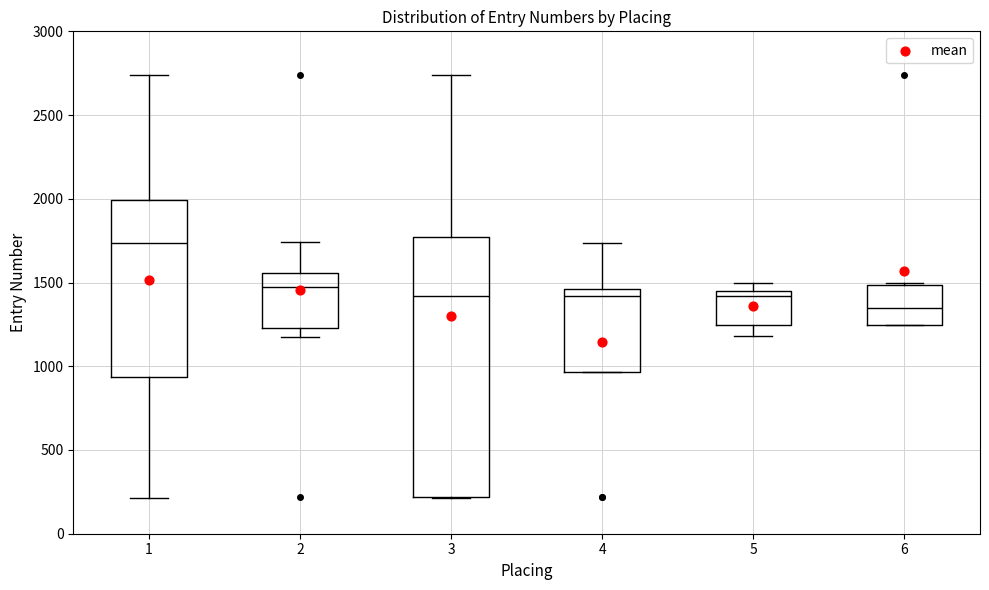

Reading left to right, transcribe this box plot: for each box, give where its median line is, the range the box spans, and where its two whiskers end, as read against the y-axis. The values are not printed on the chart, so give them approximately, as read against the axis.

1: median 1750, box 950 to 2000, whiskers 200 to 2750
2: median 1450, box 1250 to 1550, whiskers 1200 to 1750
3: median 1400, box 200 to 1750, whiskers 200 to 2750
4: median 1400, box 950 to 1450, whiskers 950 to 1750
5: median 1400, box 1250 to 1450, whiskers 1200 to 1500
6: median 1350, box 1250 to 1500, whiskers 1250 to 1500